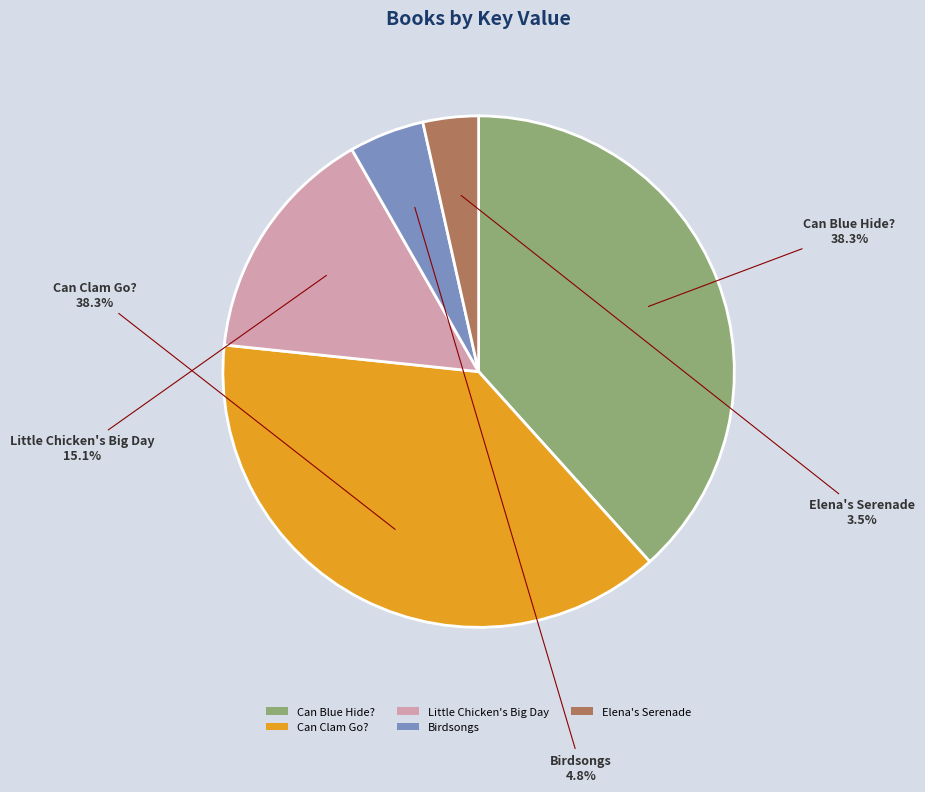

Which slice is the smallest?

Elena's Serenade